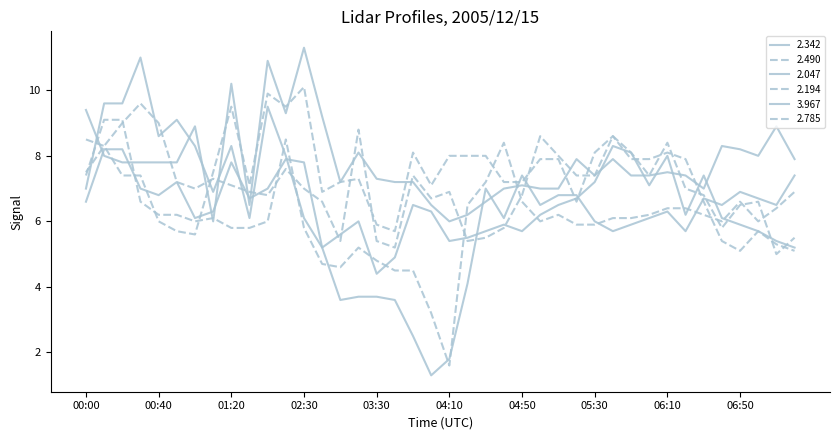

What is the average value of the 2.785 series?

7.3